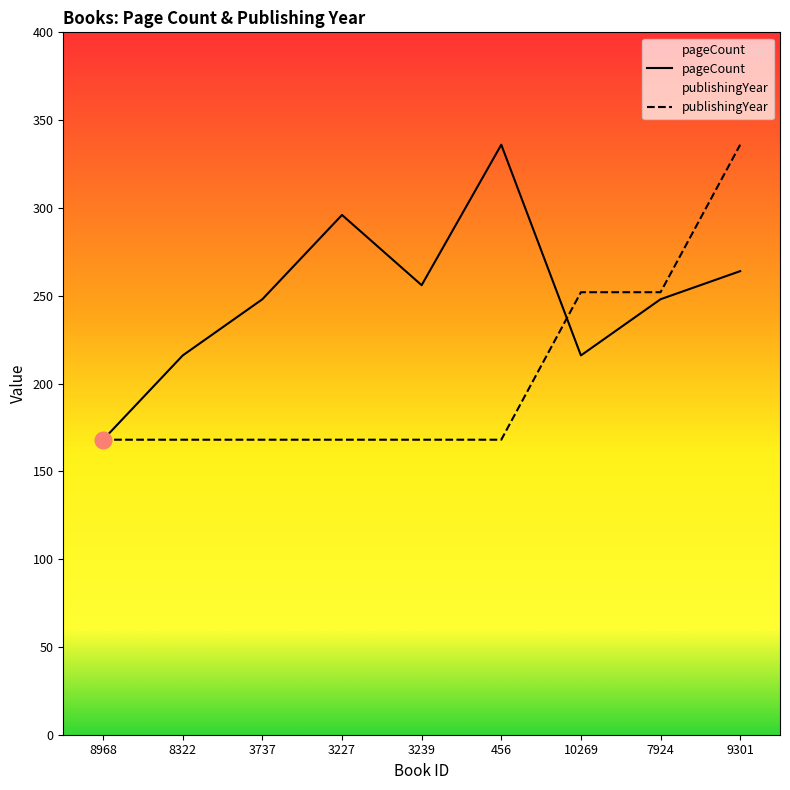

How many intersections are there between publishingYear and pageCount?

1